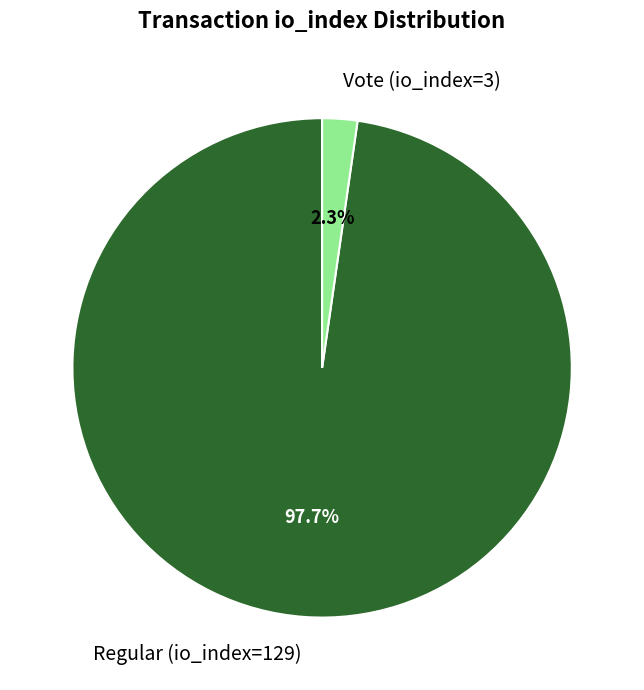

How many slices are in this pie chart?

2